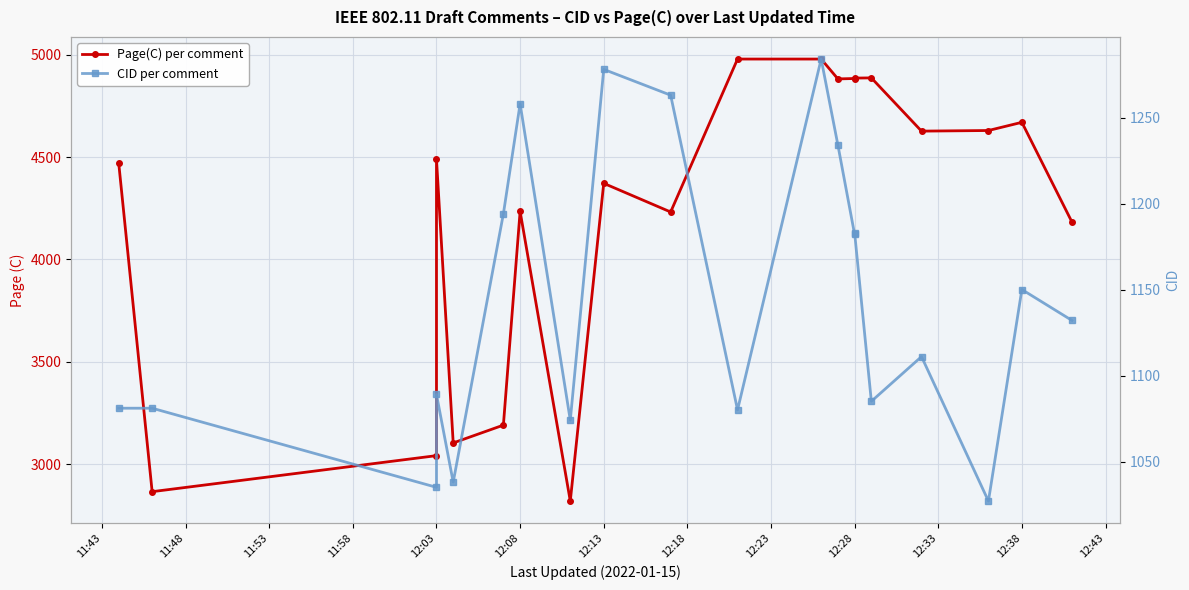

What is the average value of the Page(C) per comment series?

4222